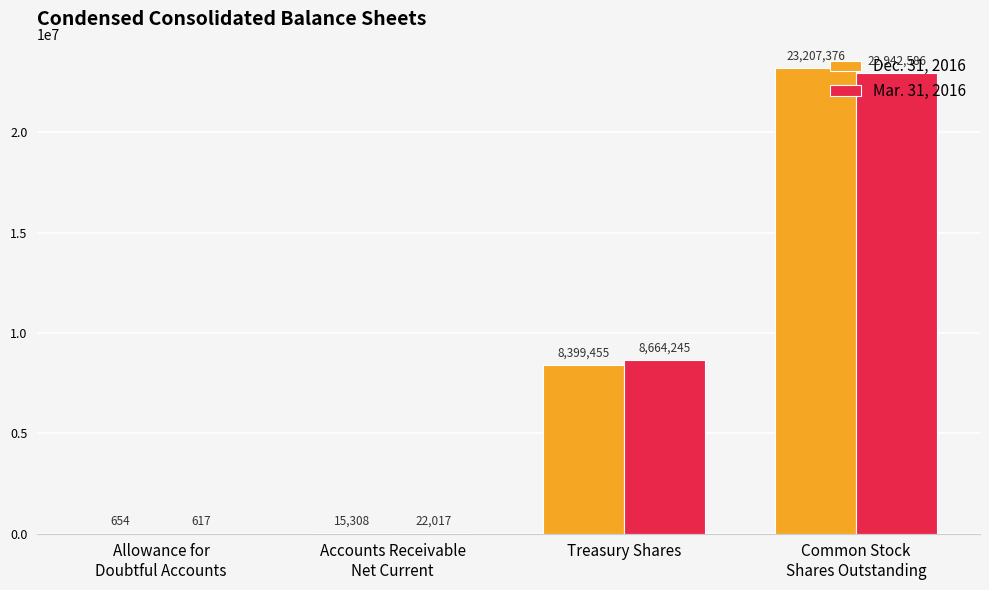

Is it true that Mar. 31, 2016 equals 8664245 at Treasury Shares?

True